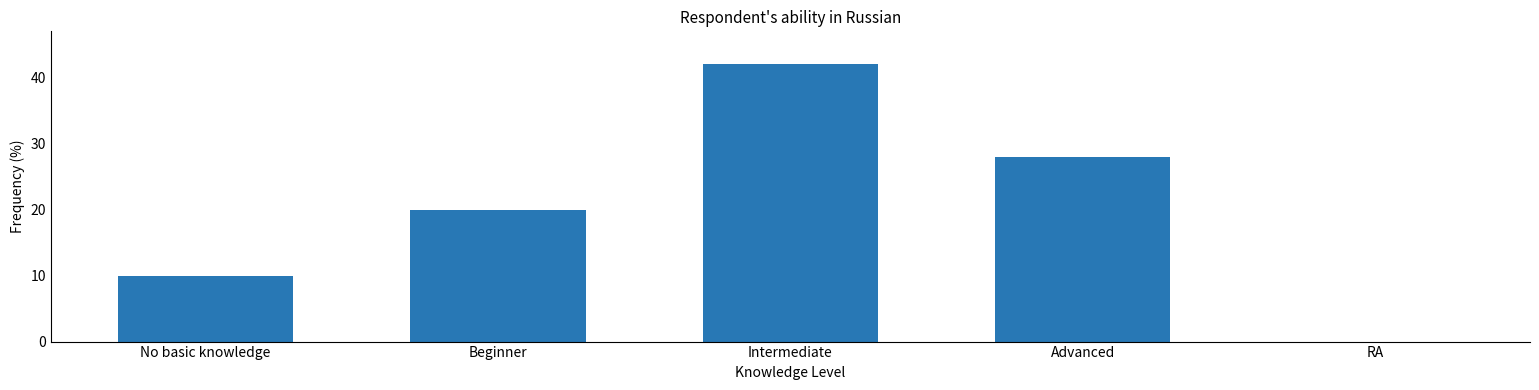

What is the change in value from Intermediate to Advanced?

-14